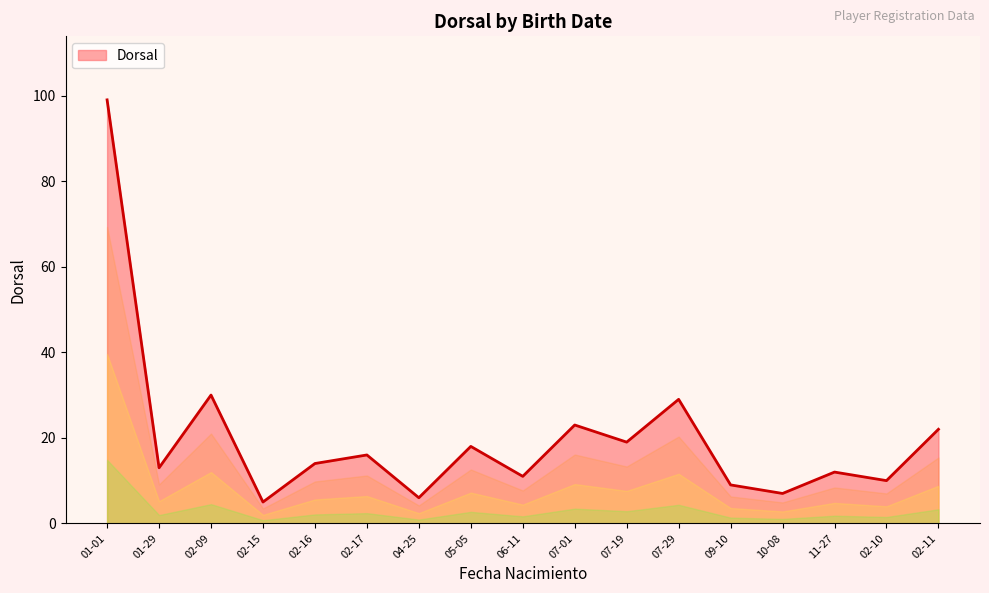

Where is the first local maximum?

02-09